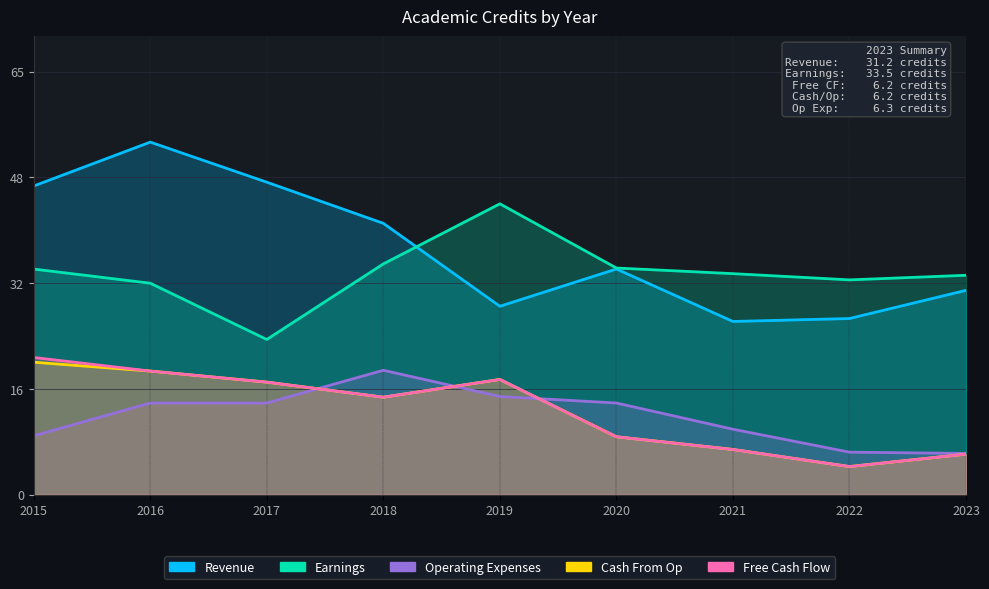

Reading right to left, extract all data points from this chart.

Revenue: 31.2	26.9	26.4	34.5	28.8	41.4	47.7	53.8	47.1
Earnings: 33.5	32.8	33.8	34.6	44.4	35.2	23.7	32.3	34.5
Free Cash Flow: 6.2	4.3	6.9	8.8	17.6	14.9	17.2	18.9	20.9
Cash From Op: 6.2	4.3	6.9	8.8	17.6	14.9	17.2	18.9	20.2
Operating Expenses: 6.3	6.5	10.0	14.0	15.0	19.0	14.0	14.0	9.0